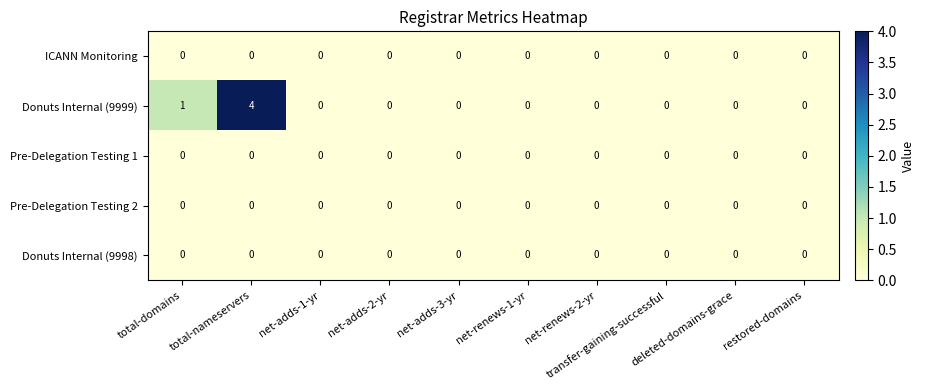

Which series has the widest spread of values?

Donuts Internal (9999)